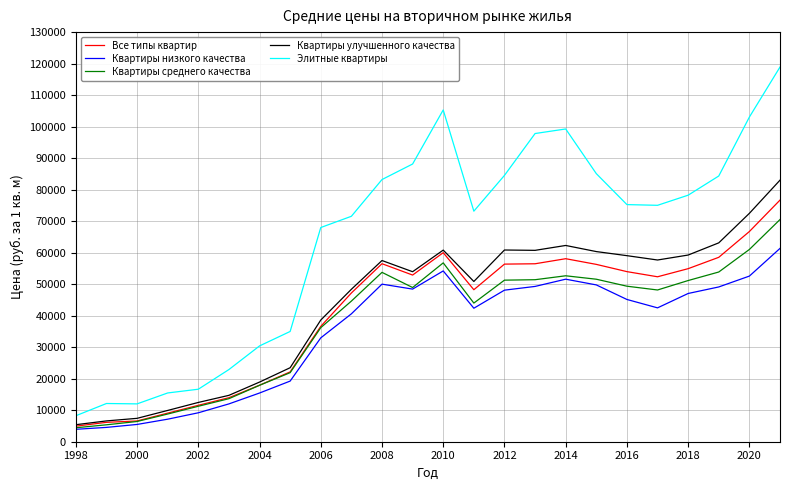

List the series in order of their peak value, lowest first.

Квартиры низкого качества, Квартиры среднего качества, Все типы квартир, Квартиры улучшенного качества, Элитные квартиры